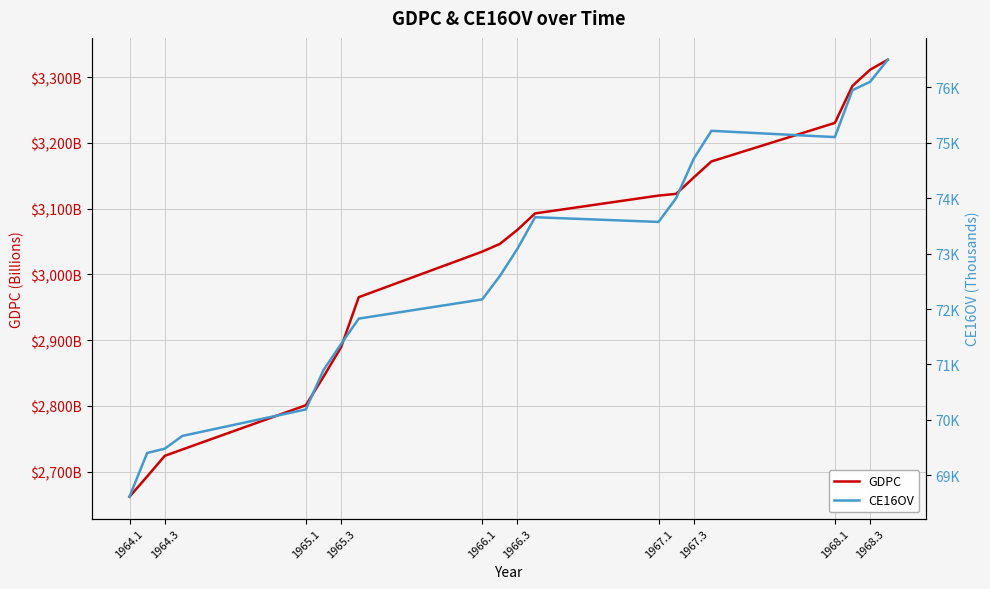

How many interior local valleys does the CE16OV series have?

2